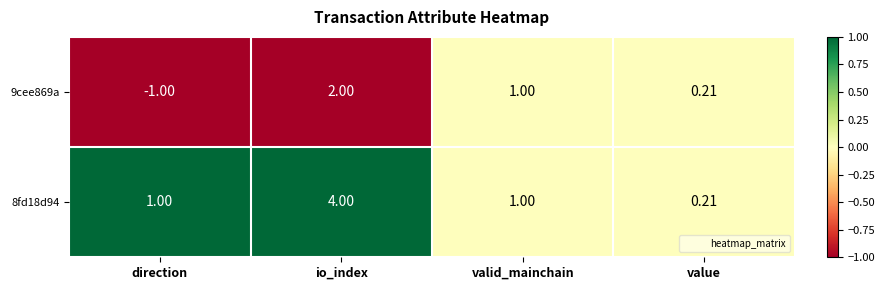

At which label is 9cee869a closest to 0?

value